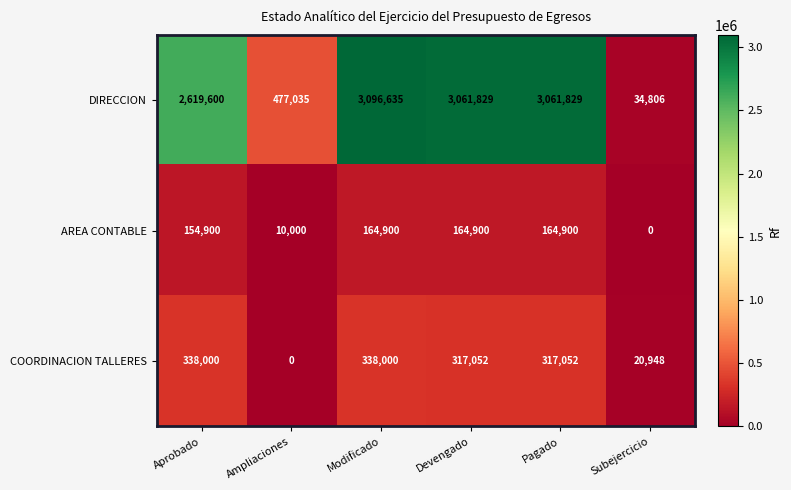

Where does the DIRECCION series first go above 3061829?

Modificado